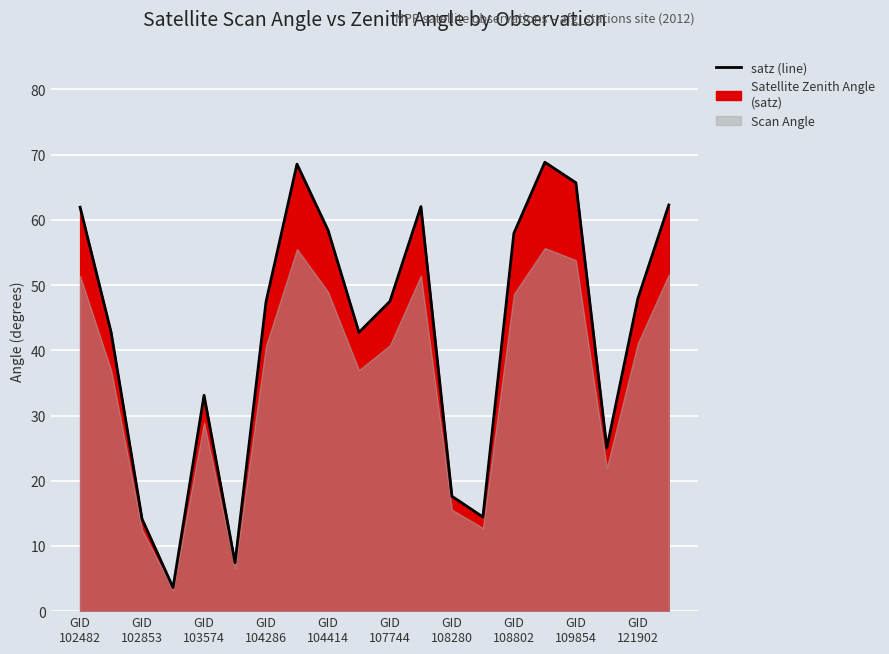

What is the value of the 6th point from the left?

7.4